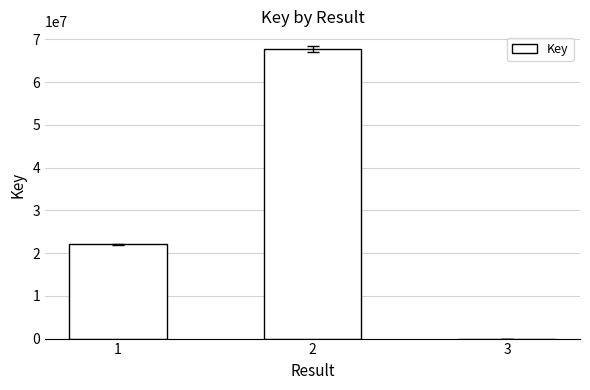

Is it true that the value at 1 is 39521296?

False